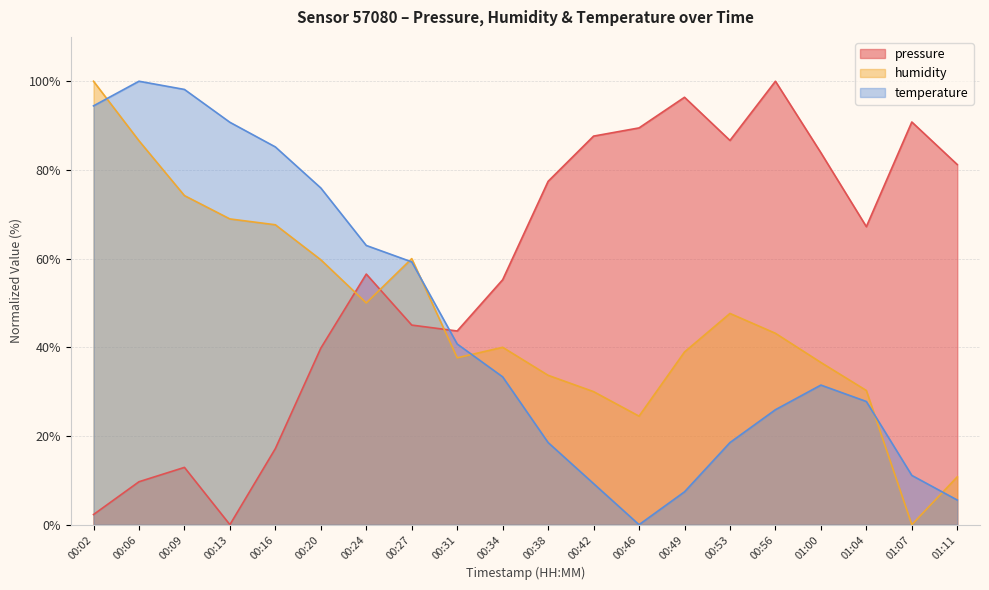

How many interior local valleys does the pressure series have?

4